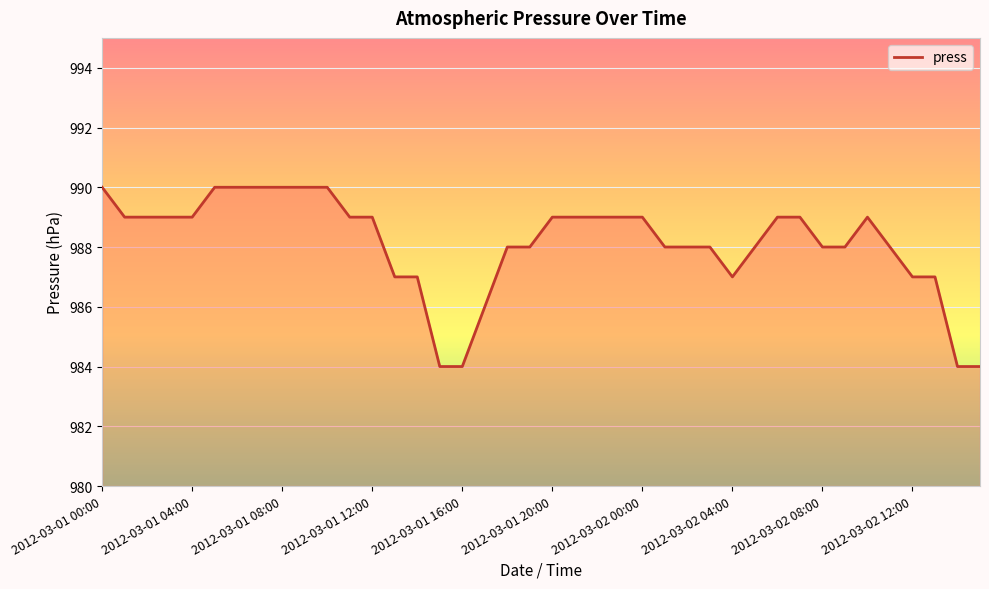

What is the difference between the maximum and minimum values?

6